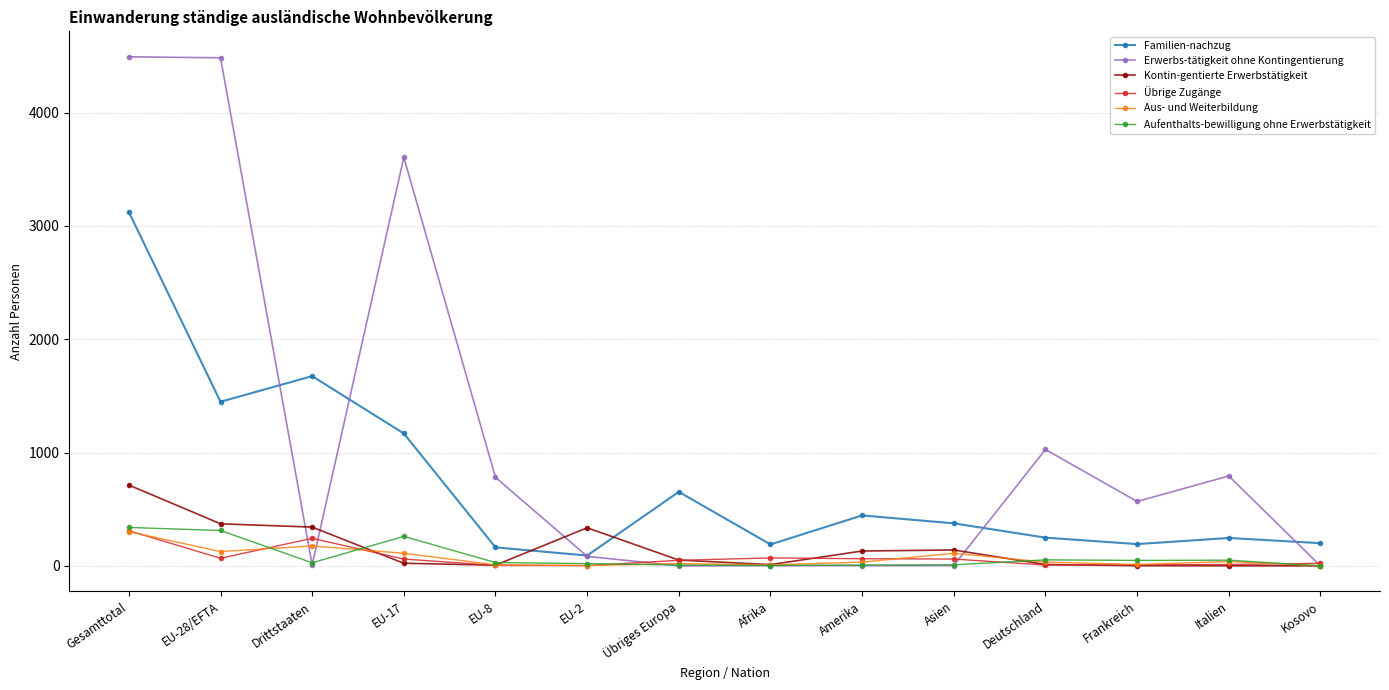

At which label does Aus- und Weiterbildung reach its peak?

Gesamttotal